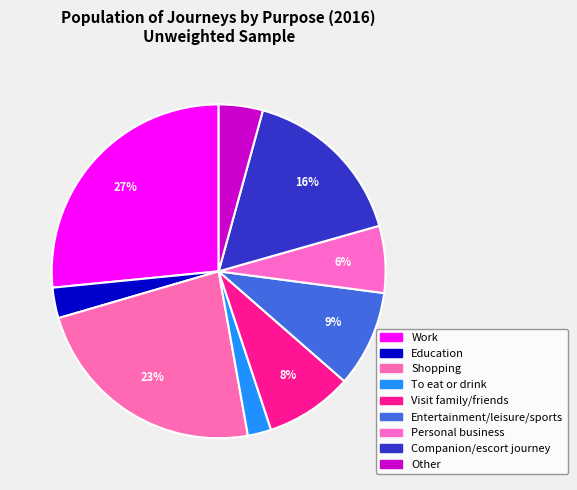

Rank the categories by value from highest to lowest.

Work, Shopping, Companion/escort journey, Entertainment/leisure/sports, Visit family/friends, Personal business, Other, Education, To eat or drink